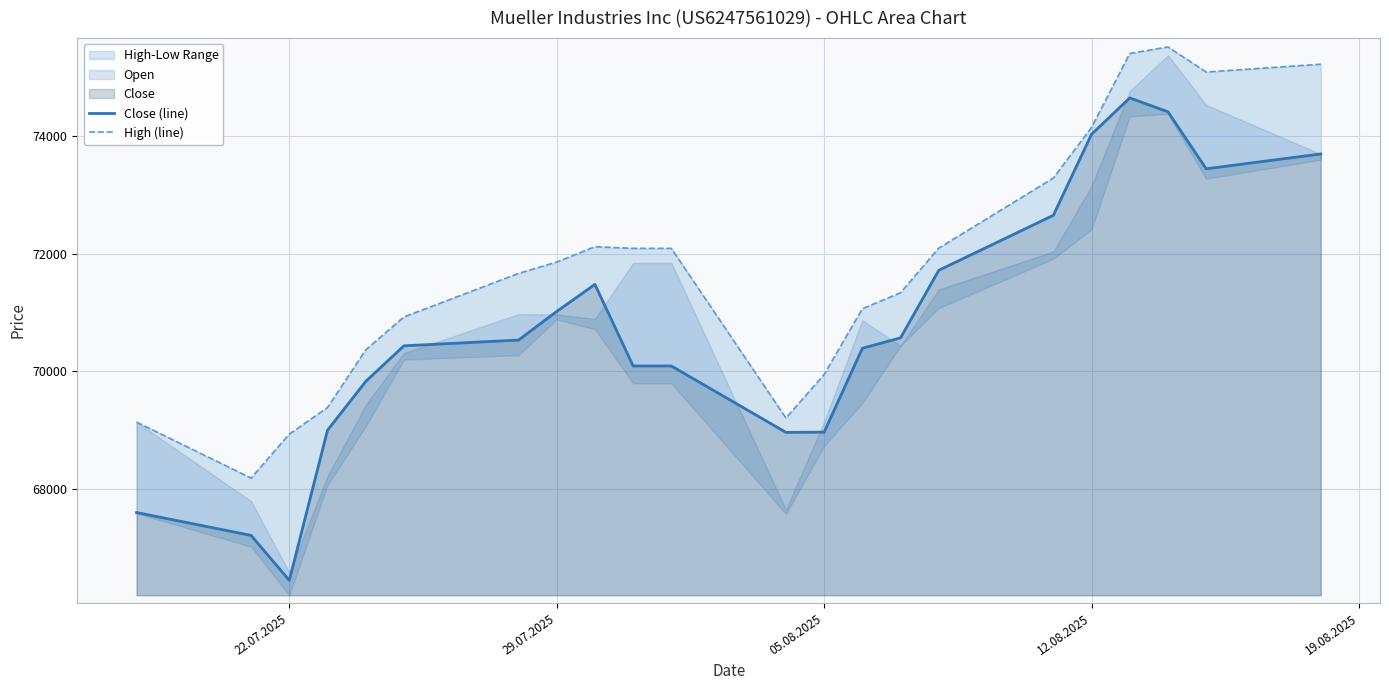

Does the chart have visible grid lines?

Yes